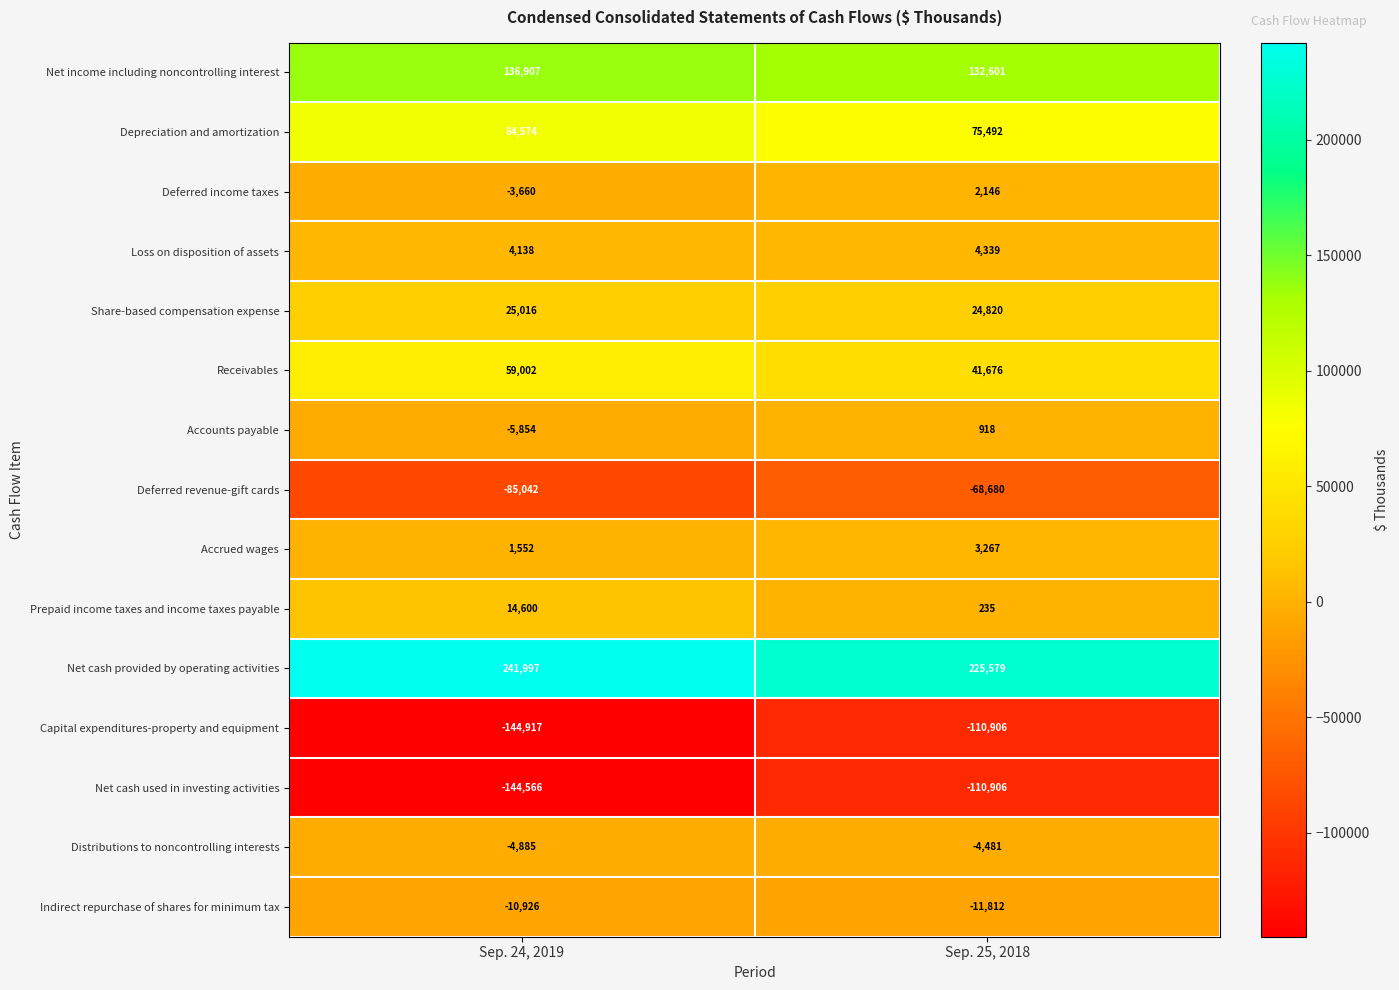

How many distinct data groups are displayed?

15